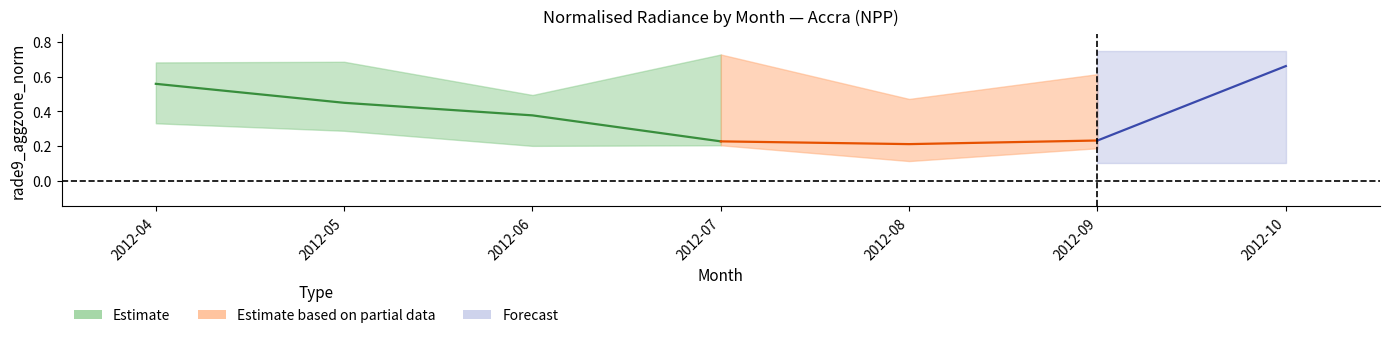

At which label is dnbrad_mid closest to 0?

2012-08